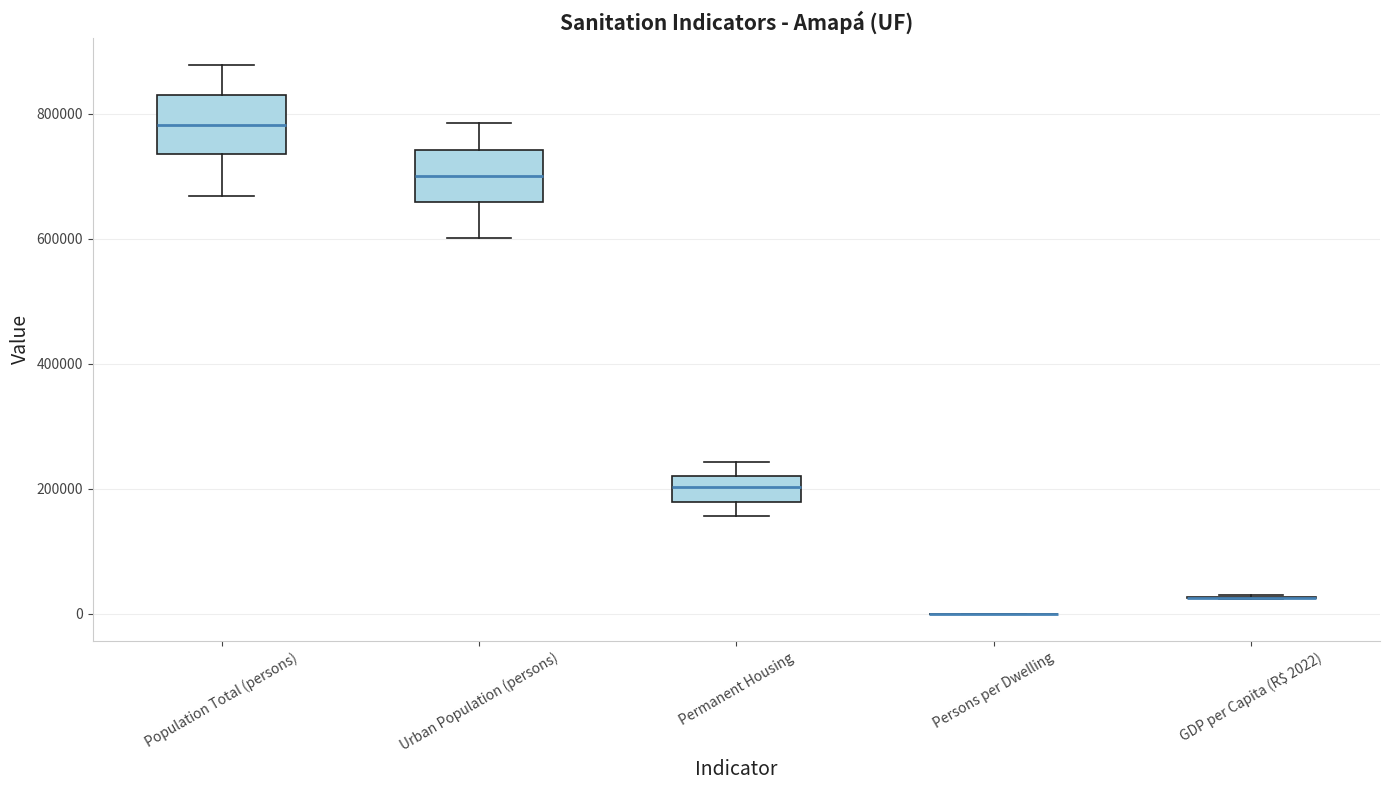

Where does the median line of the box for Permanent Housing sit on the y-axis? The values are not printed on the chart, so give them approximately, as read against the axis.

200000